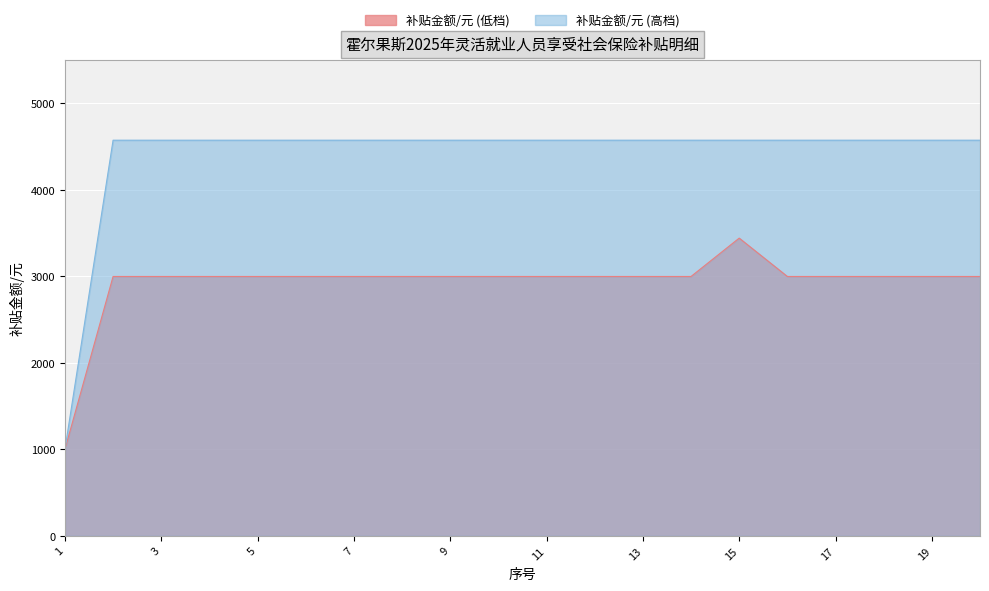

Rank the categories by 补贴金额/元 (低档) value from lowest to highest.

1, 2, 3, 4, 5, 6, 7, 8, 9, 10, 11, 12, 13, 14, 16, 17, 18, 19, 20, 15